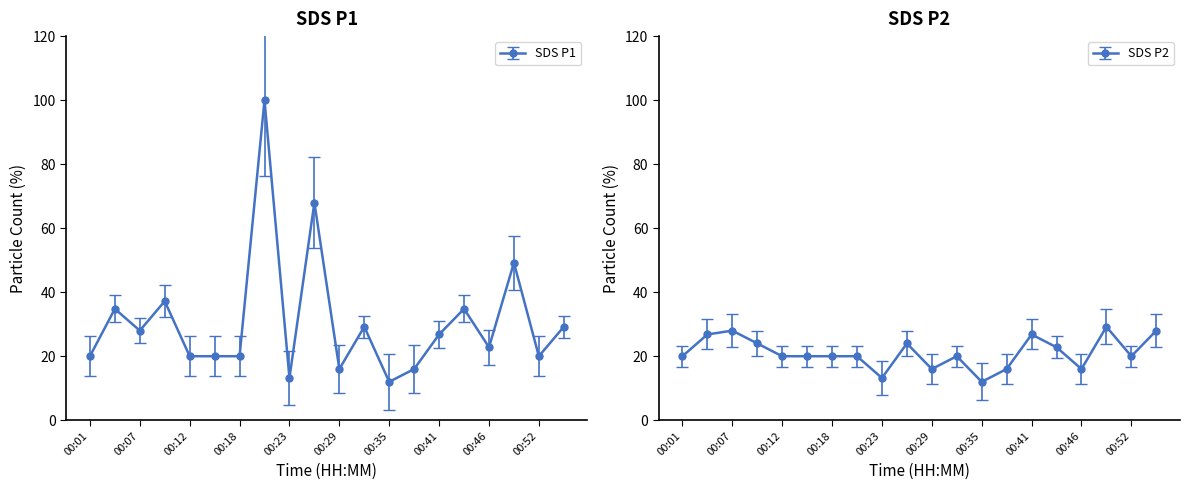

At how many categories does at least one series exceed 98?

1